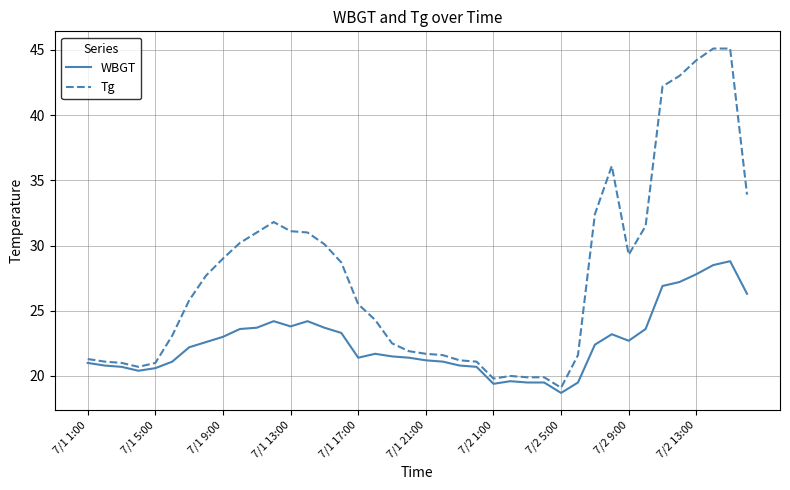

Which series has the widest spread of values?

Tg